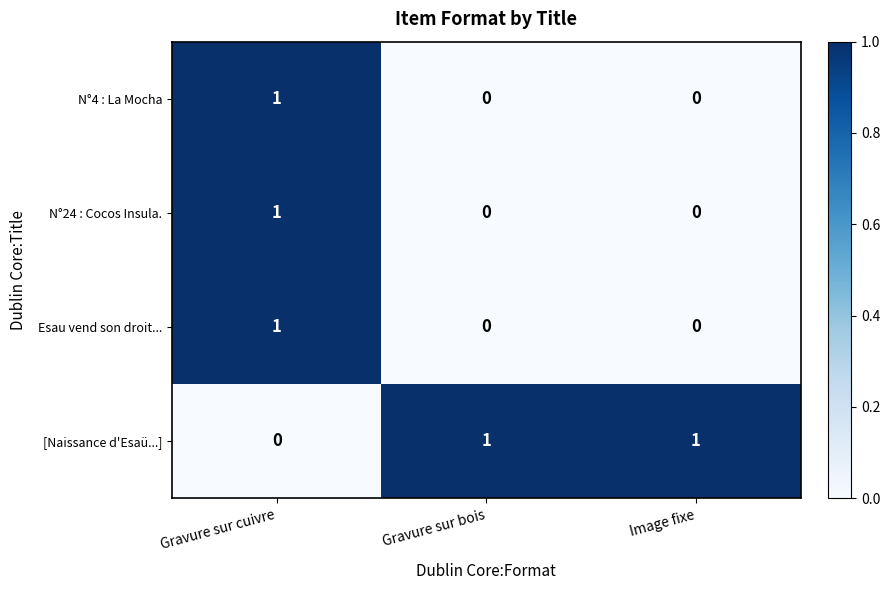

Reading left to right, extract all data points from this chart.

N°4 : La Mocha: Gravure sur cuivre=1	Gravure sur bois=0	Image fixe=0
N°24 : Cocos Insula.: Gravure sur cuivre=1	Gravure sur bois=0	Image fixe=0
Esau vend son droit...: Gravure sur cuivre=1	Gravure sur bois=0	Image fixe=0
[Naissance d'Esaü...]: Gravure sur cuivre=0	Gravure sur bois=1	Image fixe=1